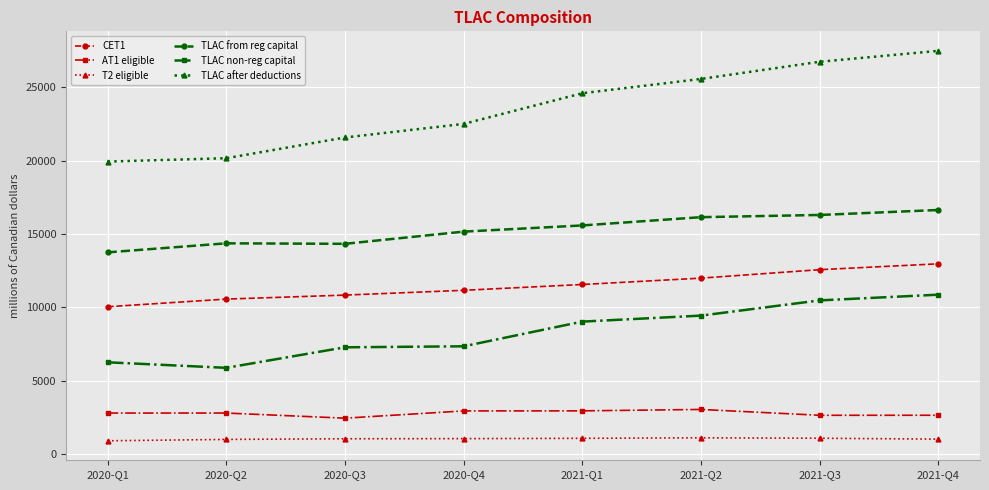

List the series in order of their peak value, highest first.

TLAC after deductions, TLAC from reg capital, CET1, TLAC non-reg capital, AT1 eligible, T2 eligible